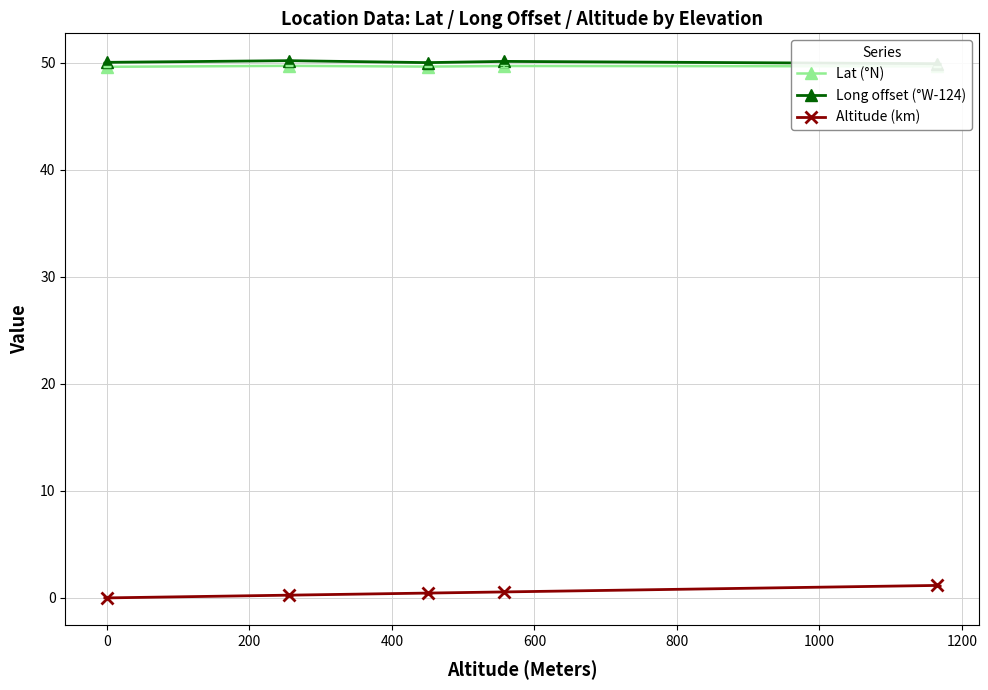

What is the lowest value of the Lat (°N) series?

49.6